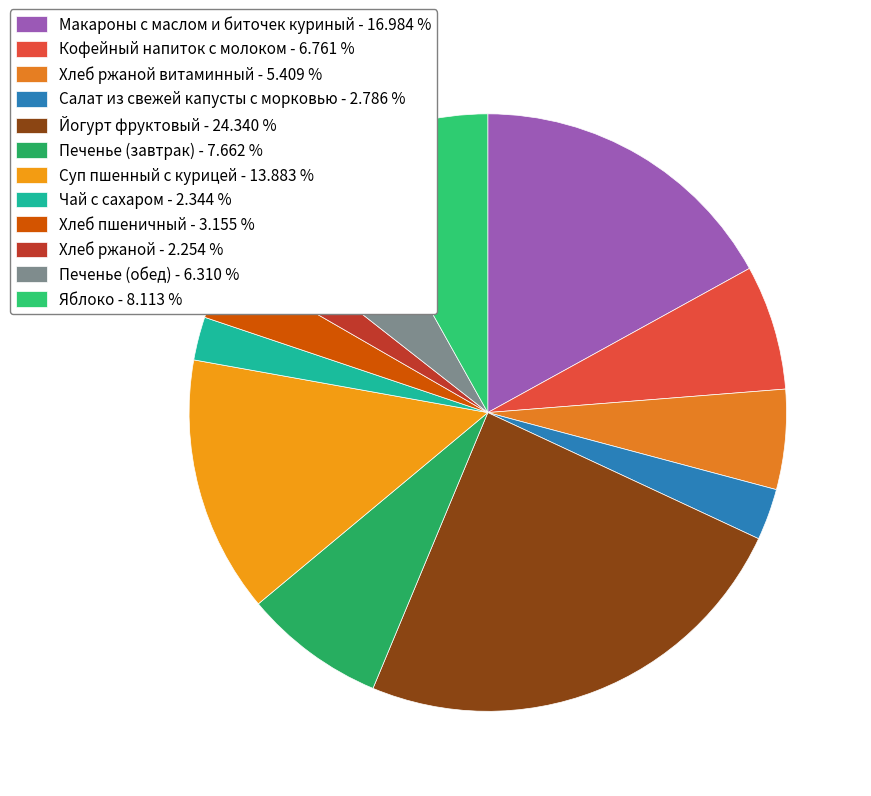

How many segments does this pie chart have?

12